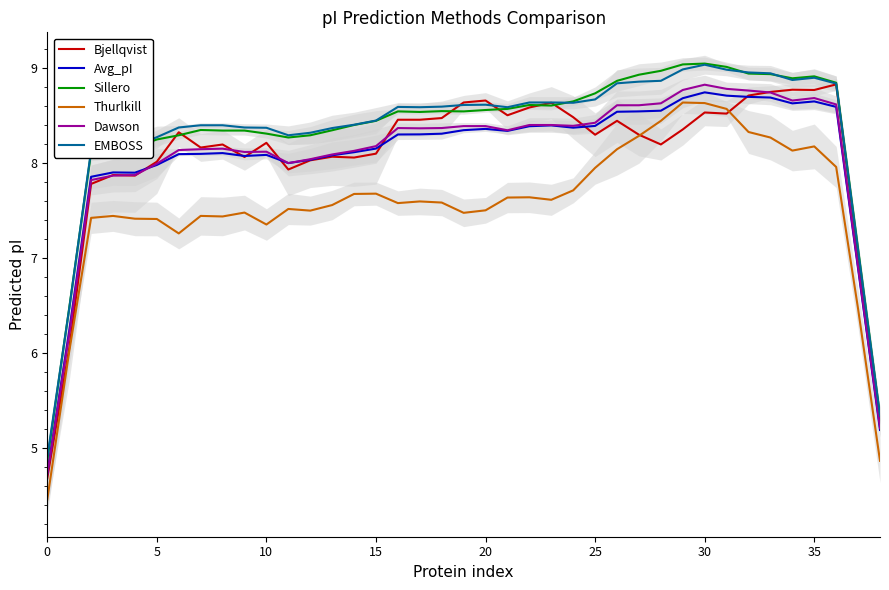

What is the difference between the maximum and minimum values in the Sillero series?

4.2